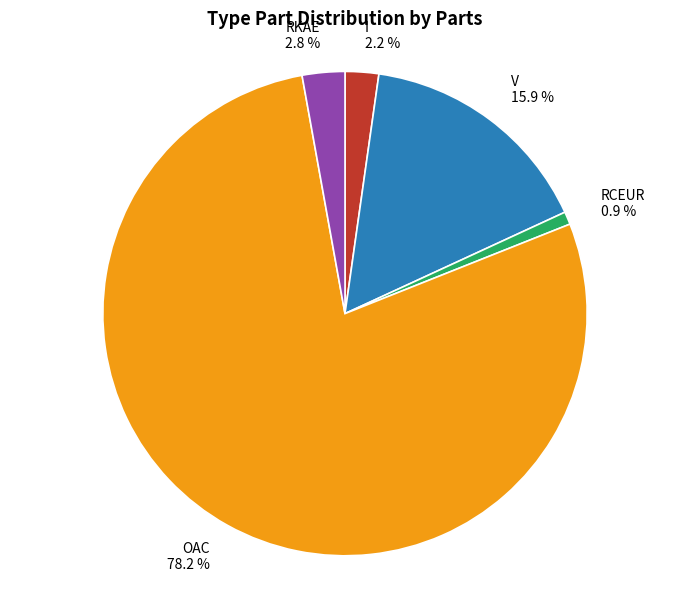

What percentage is NOT represented by I?

97.8%